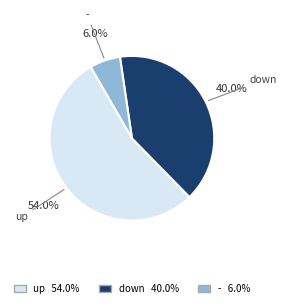

What is the largest slice in the pie chart?

up